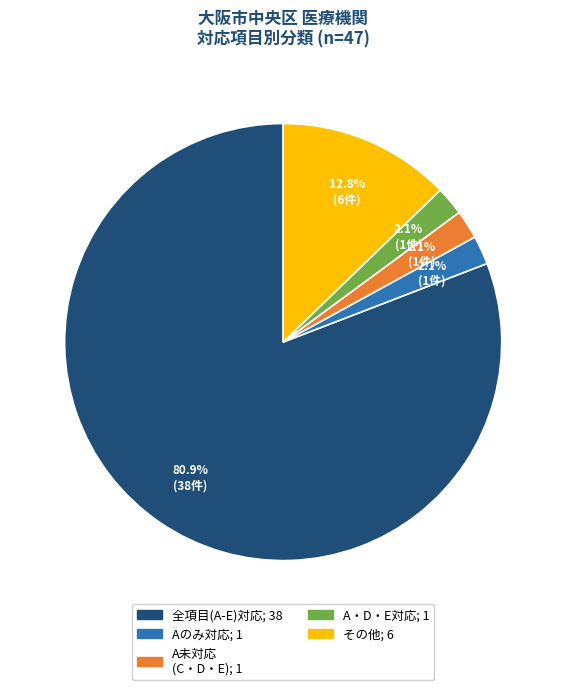

Is there any slice that represents more than half of the pie?

Yes